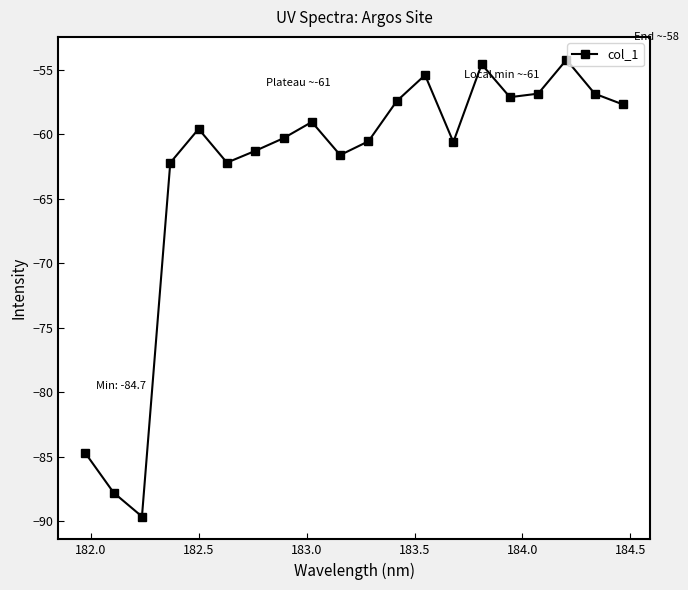

What is the value of the 11th point from the left?

-60.5